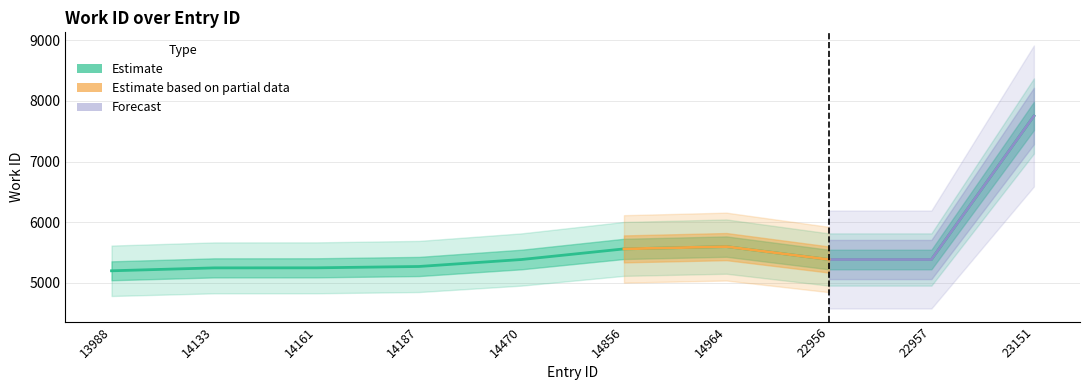

Between 14856 and 14133, which is larger?

14856